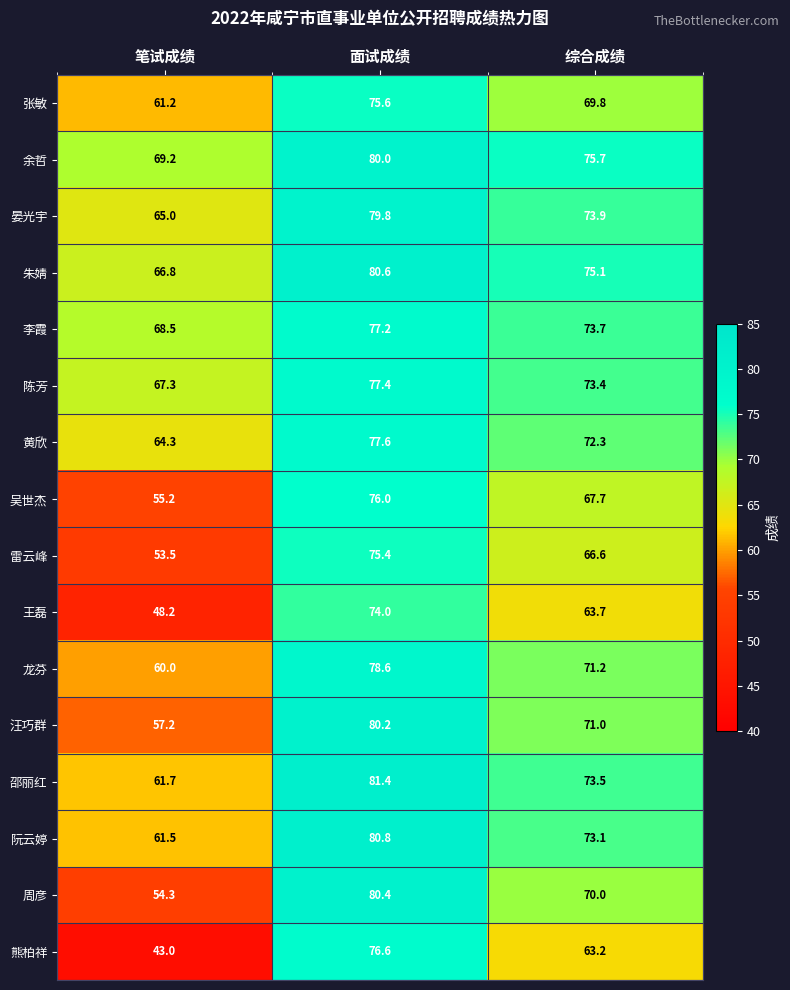

What is the difference between the 邵丽红 values at 综合成绩 and 笔试成绩?

11.8